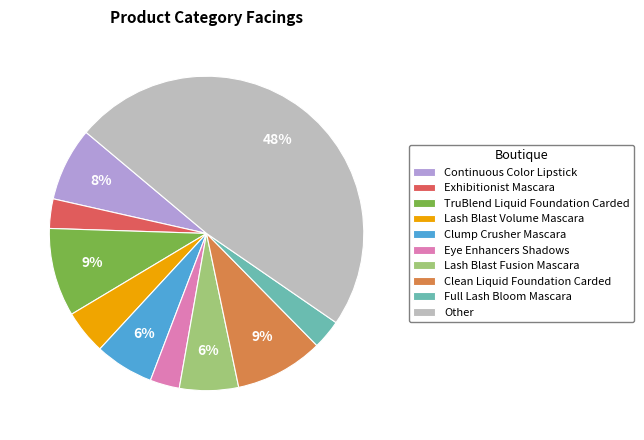

What is the ratio of the value at Lash Blast Fusion Mascara to the value at Continuous Color Lipstick?

0.8